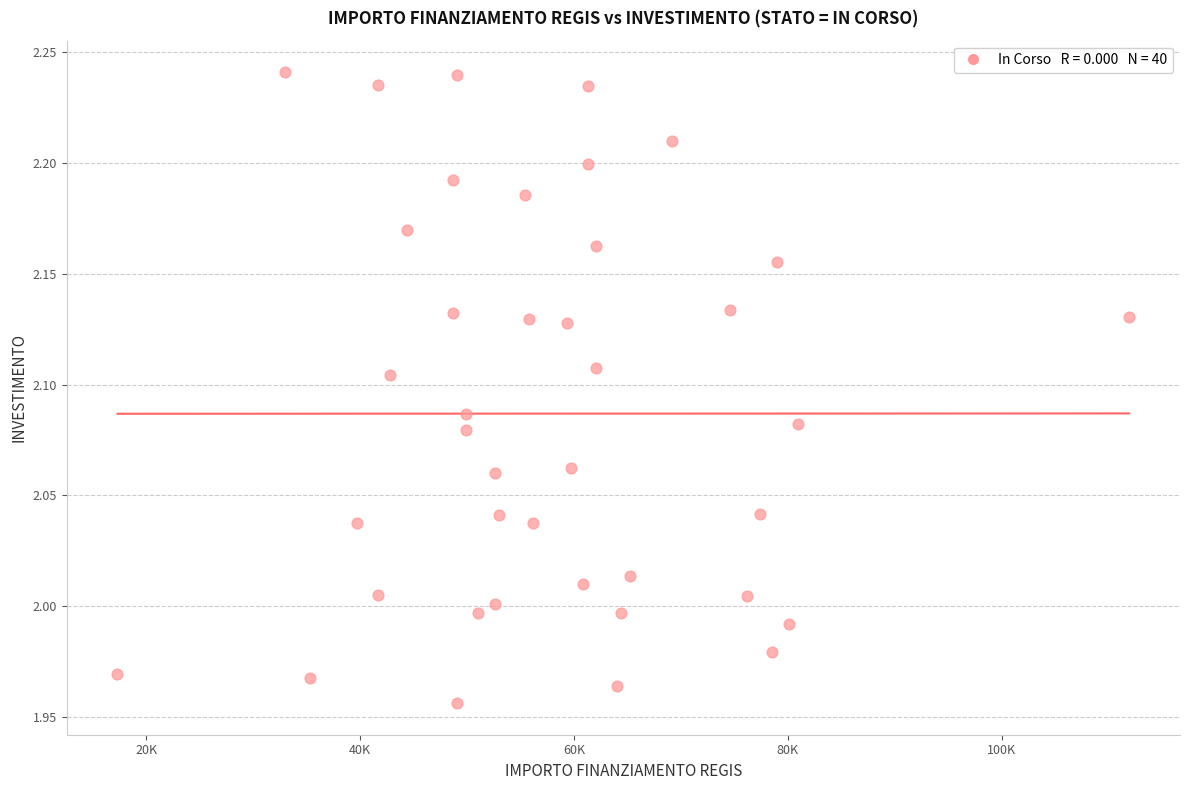

What is the range of X values (max minus min)?

94665.7